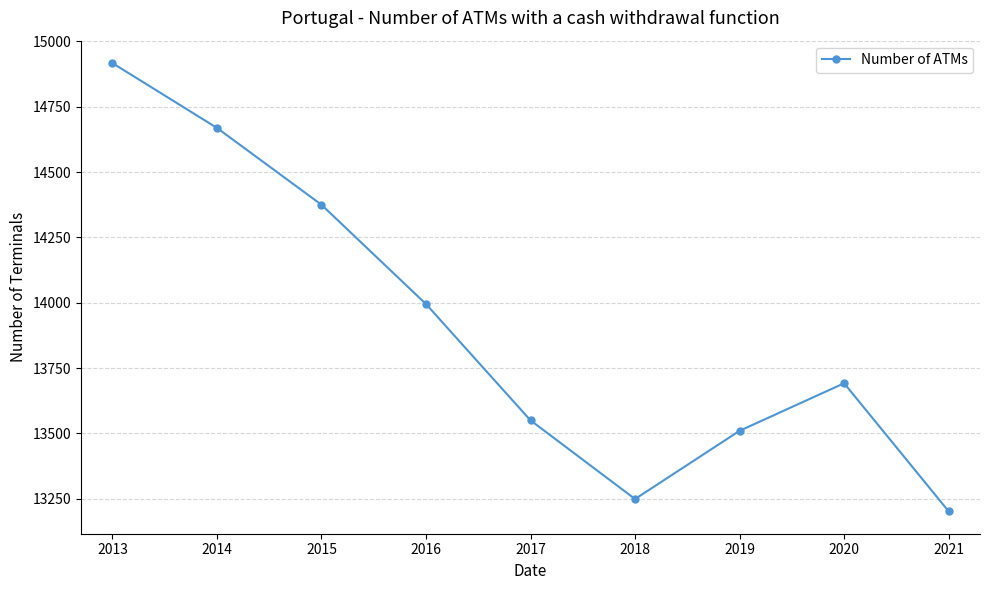

Does the chart have visible grid lines?

Yes